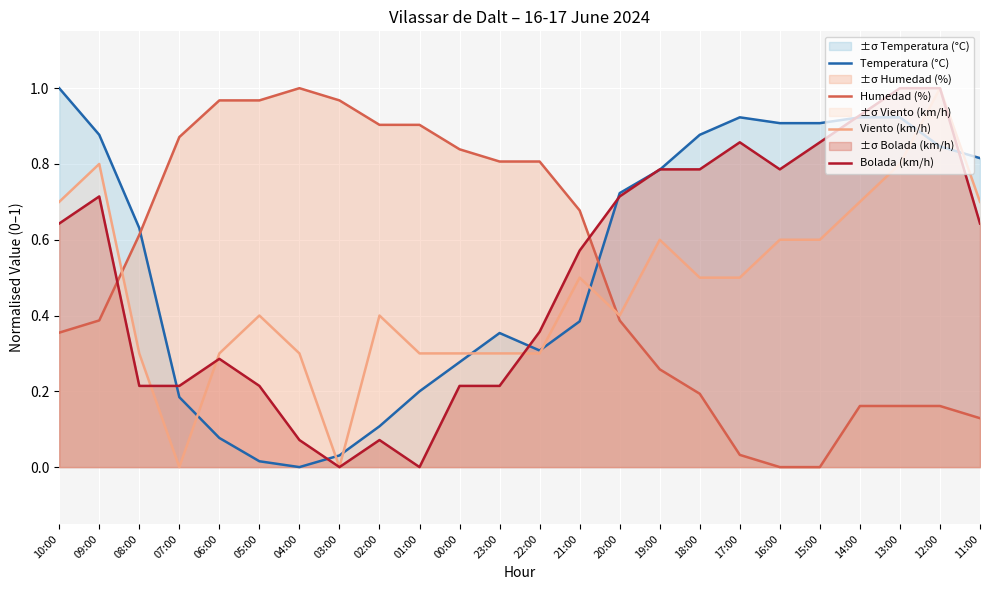

List the series in order of their peak value, lowest first.

Temperatura (°C), Humedad (%), Viento (km/h), Bolada (km/h)